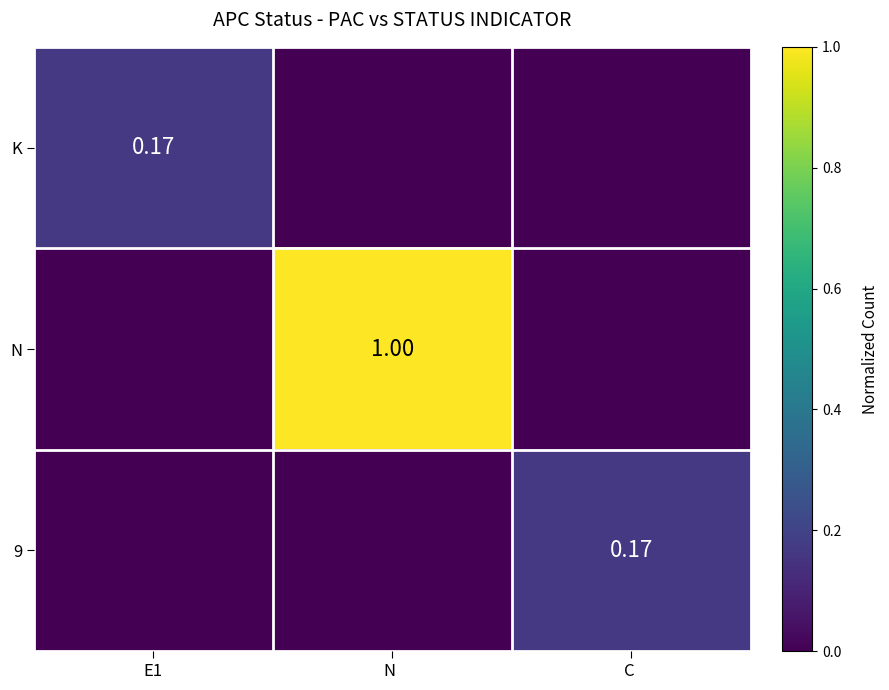

At which label is 9 closest to 0?

E1